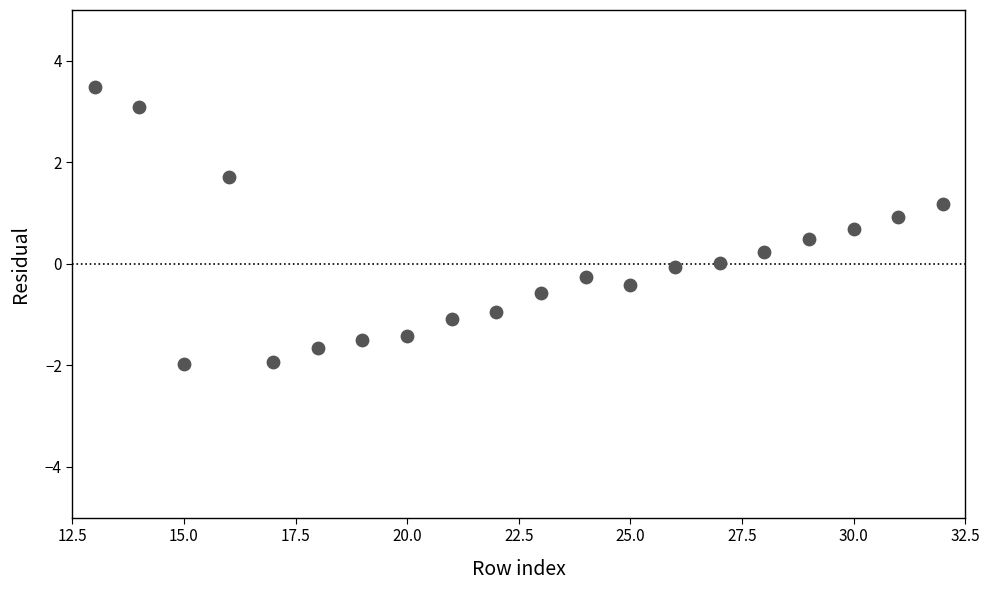

What is the range of Y values (max minus min)?

5.5